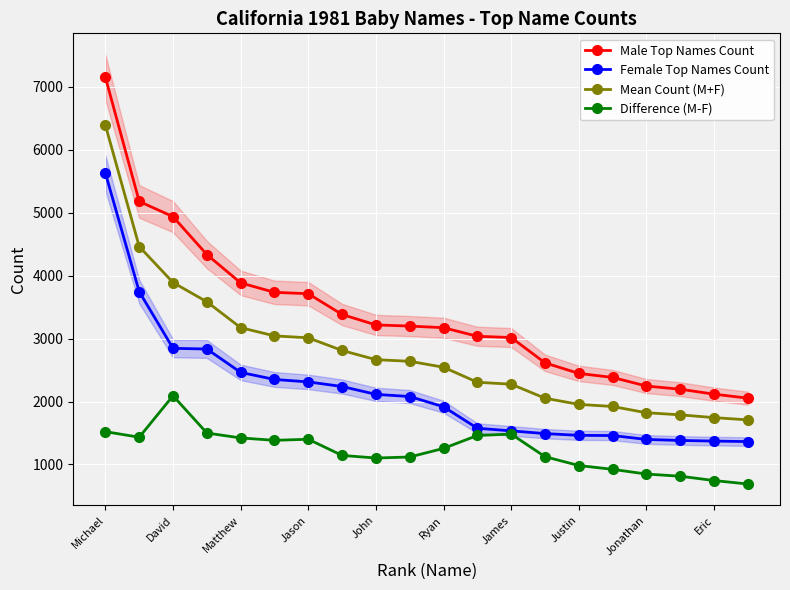

What is the minimum value for Male Top Names Count?

2054.0